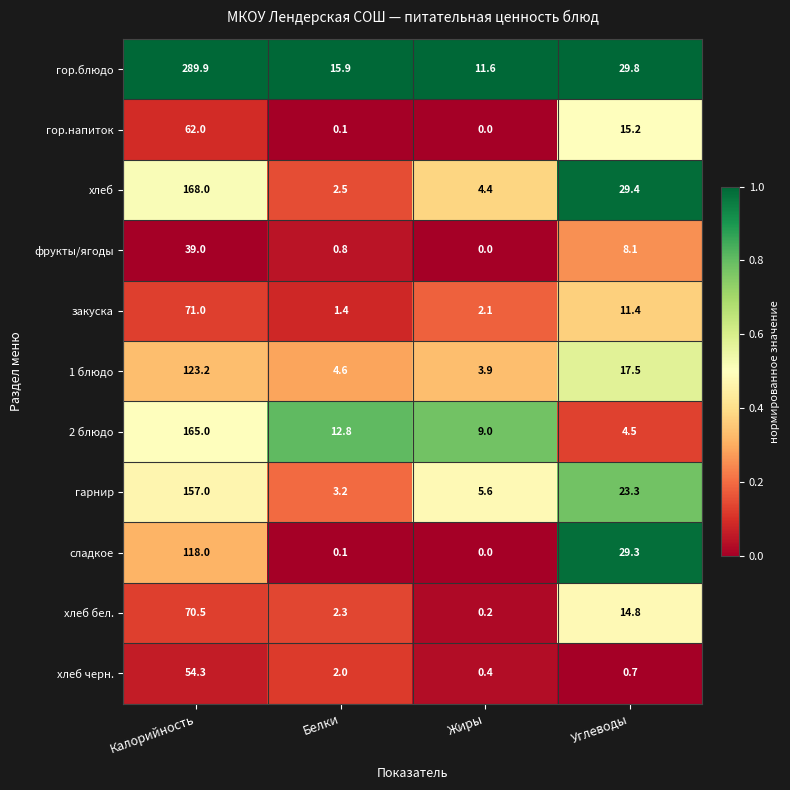

Which series has the largest total across all categories?

гор.блюдо